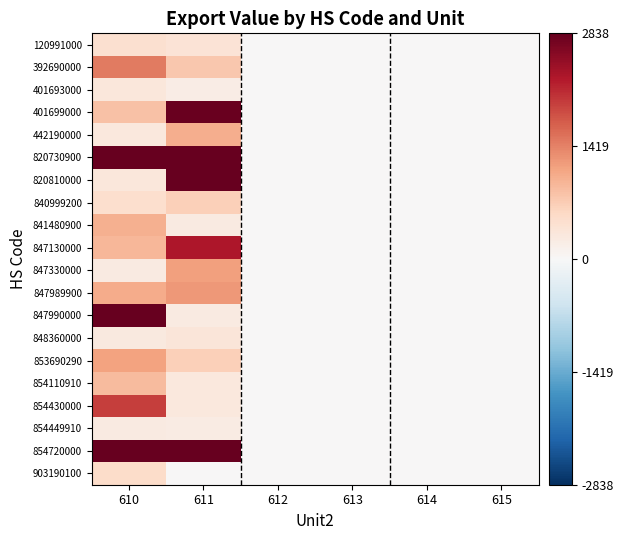

What is the total value across all series at 611?

34826